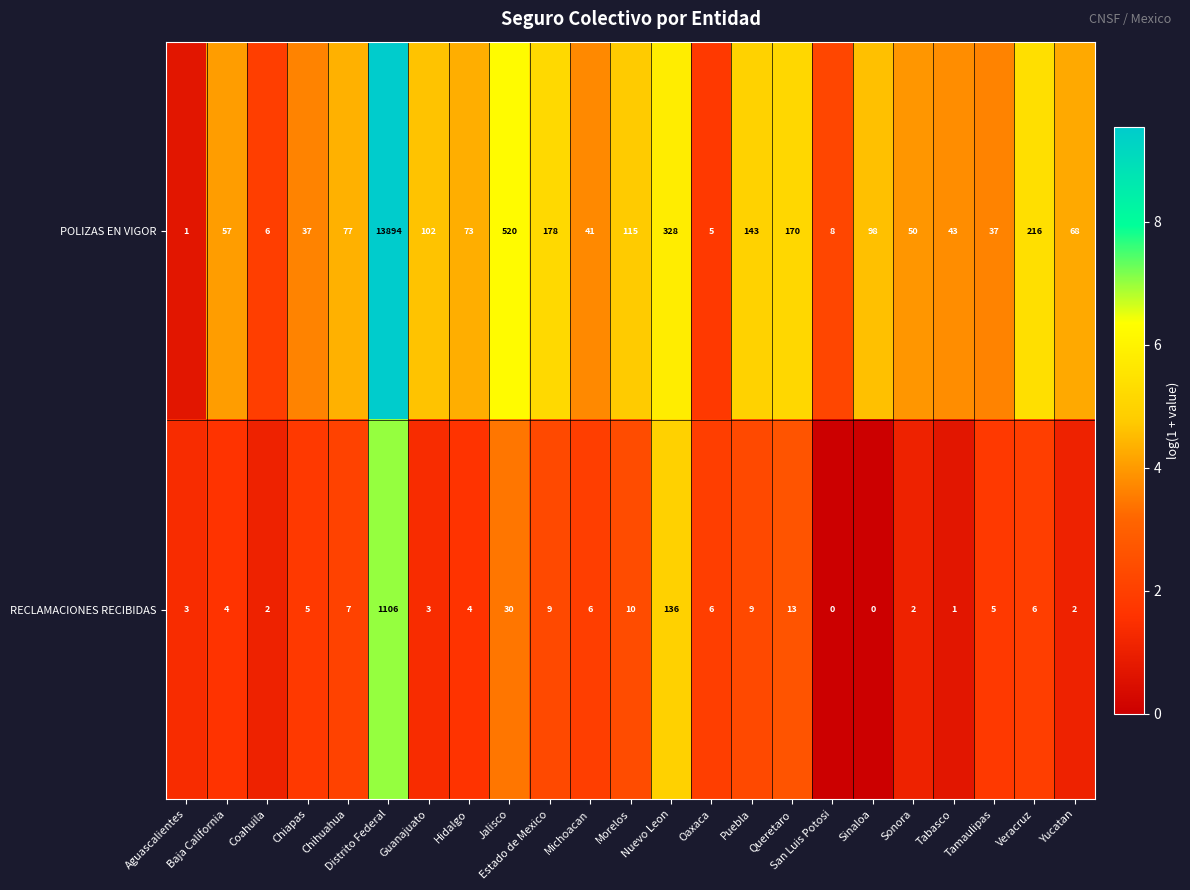

Is it true that POLIZAS EN VIGOR equals 102 at Guanajuato?

True